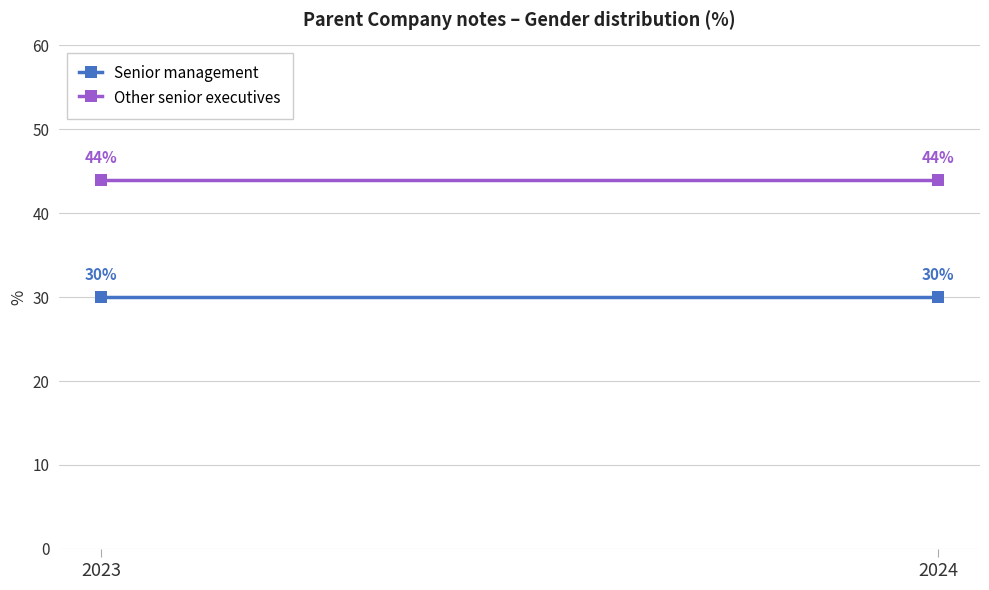

List the series in order of their peak value, highest first.

Other senior executives, Senior management